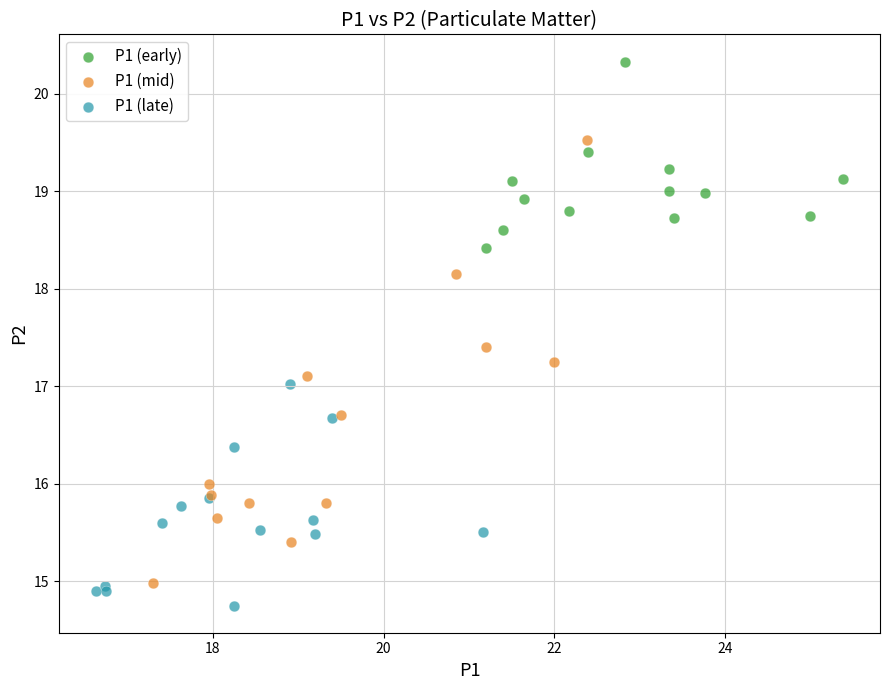

Which series reaches the maximum Y coordinate?

P1 (early)